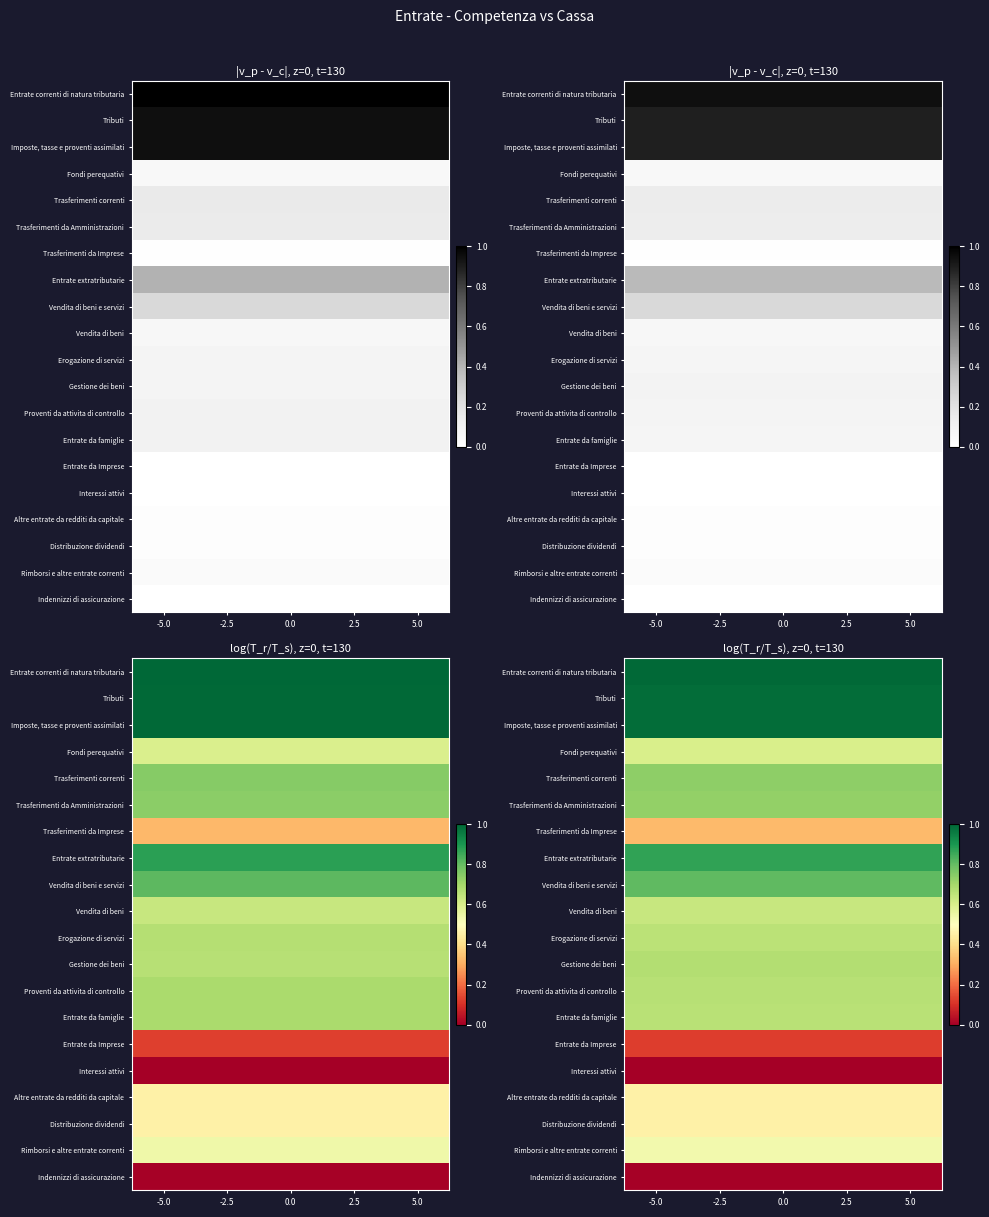

List the series in order of their peak value, highest first.

Entrate correnti di natura tributaria, Tributi, Imposte, tasse e proventi assimilati, Entrate extratributarie, Vendita di beni e servizi, Trasferimenti correnti, Trasferimenti da Amministrazioni, Gestione dei beni, Proventi da attivita di controllo, Entrate da famiglie, Erogazione di servizi, Vendita di beni, Fondi perequativi, Rimborsi e altre entrate correnti, Altre entrate da redditi da capitale, Distribuzione dividendi, Trasferimenti da Imprese, Entrate da Imprese, Indennizzi di assicurazione, Interessi attivi